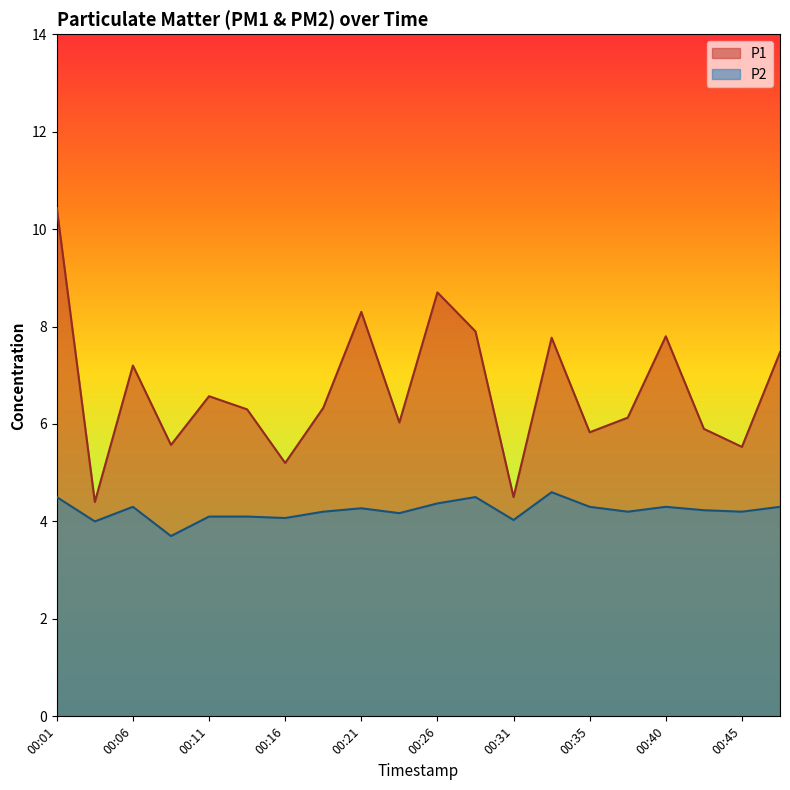

What is the difference between the maximum and minimum values in the P1 series?

6.0